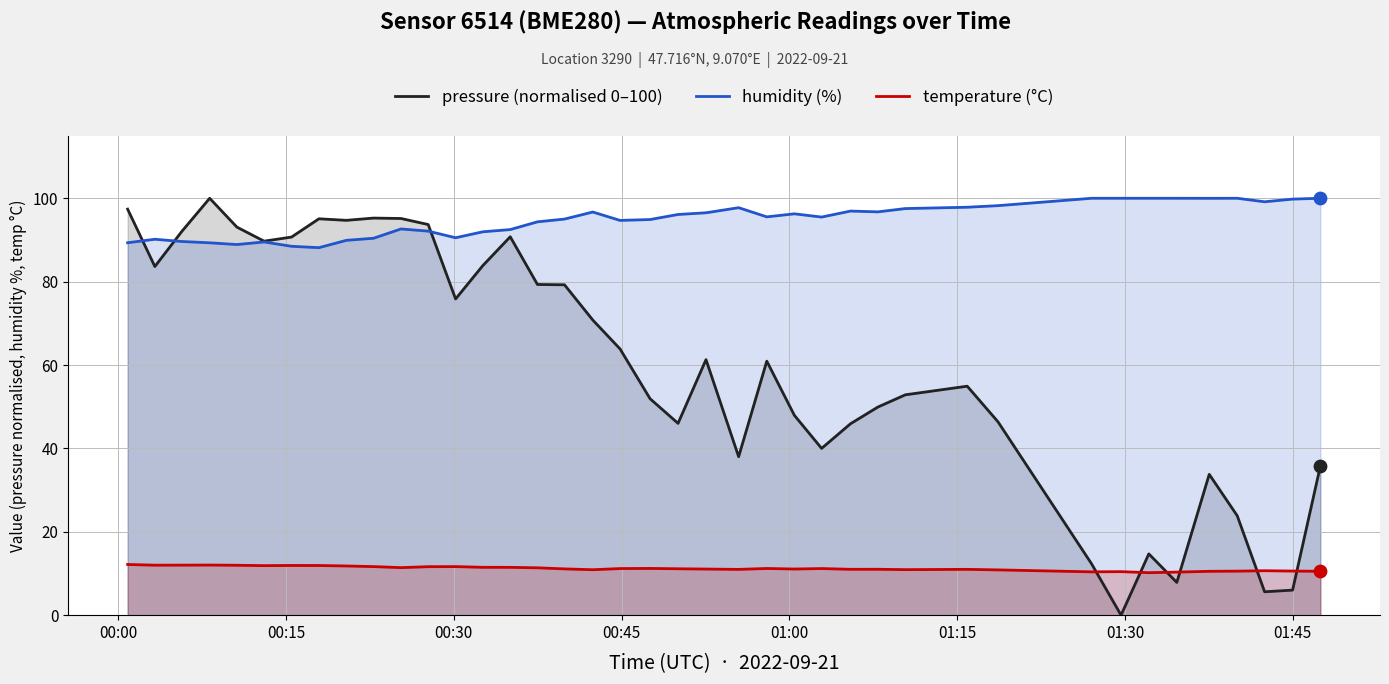

Which series contains the lowest Y value?

pressure (normalised 0–100)